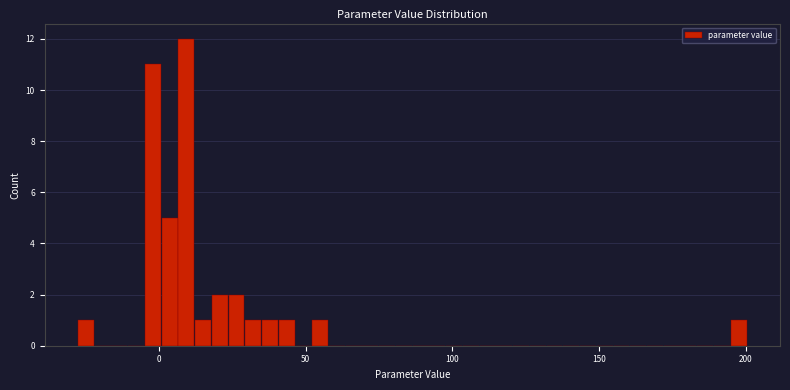

Around what value on the x-axis is the tallest bar? Give the approximate position of its centre, as read against the axis.

10